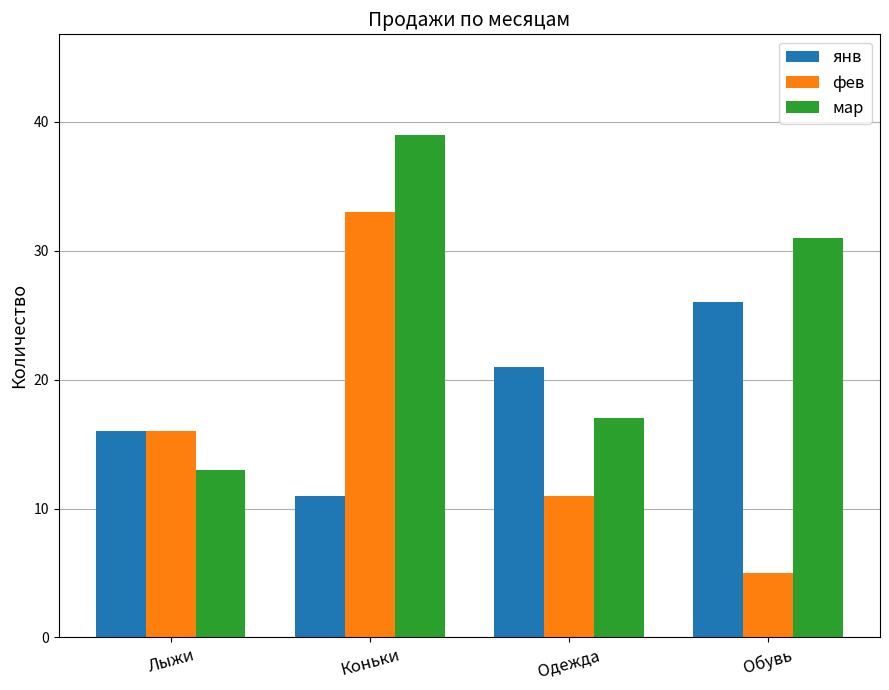

The value of фев at Обувь is 3. True or false?

False